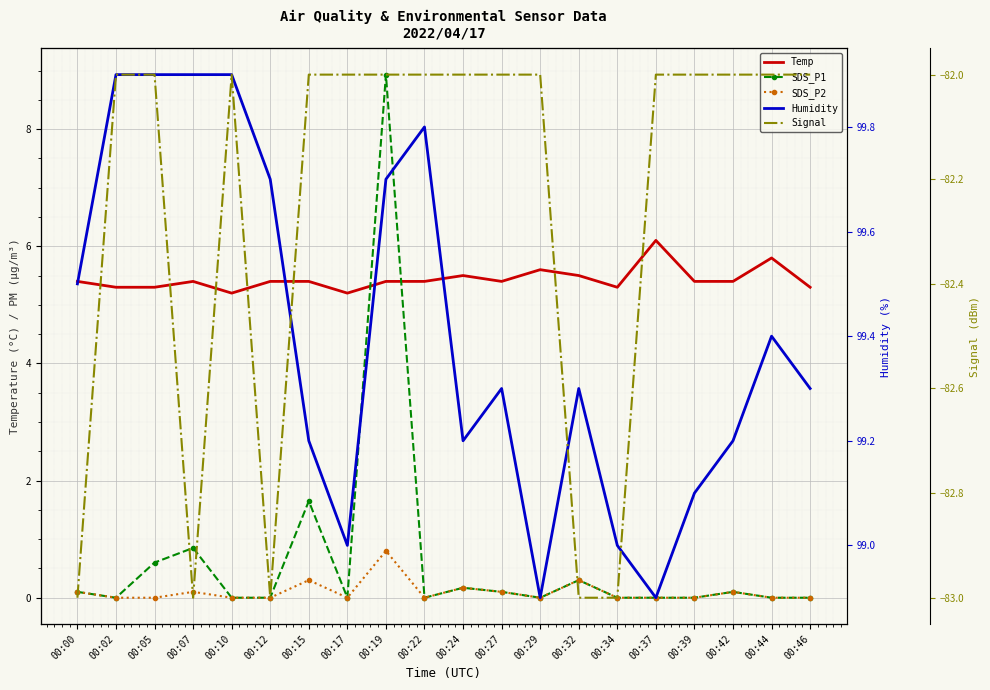

At 00:46, list the series in order from smallest to largest.

Signal, SDS_P1, SDS_P2, Temp, Humidity